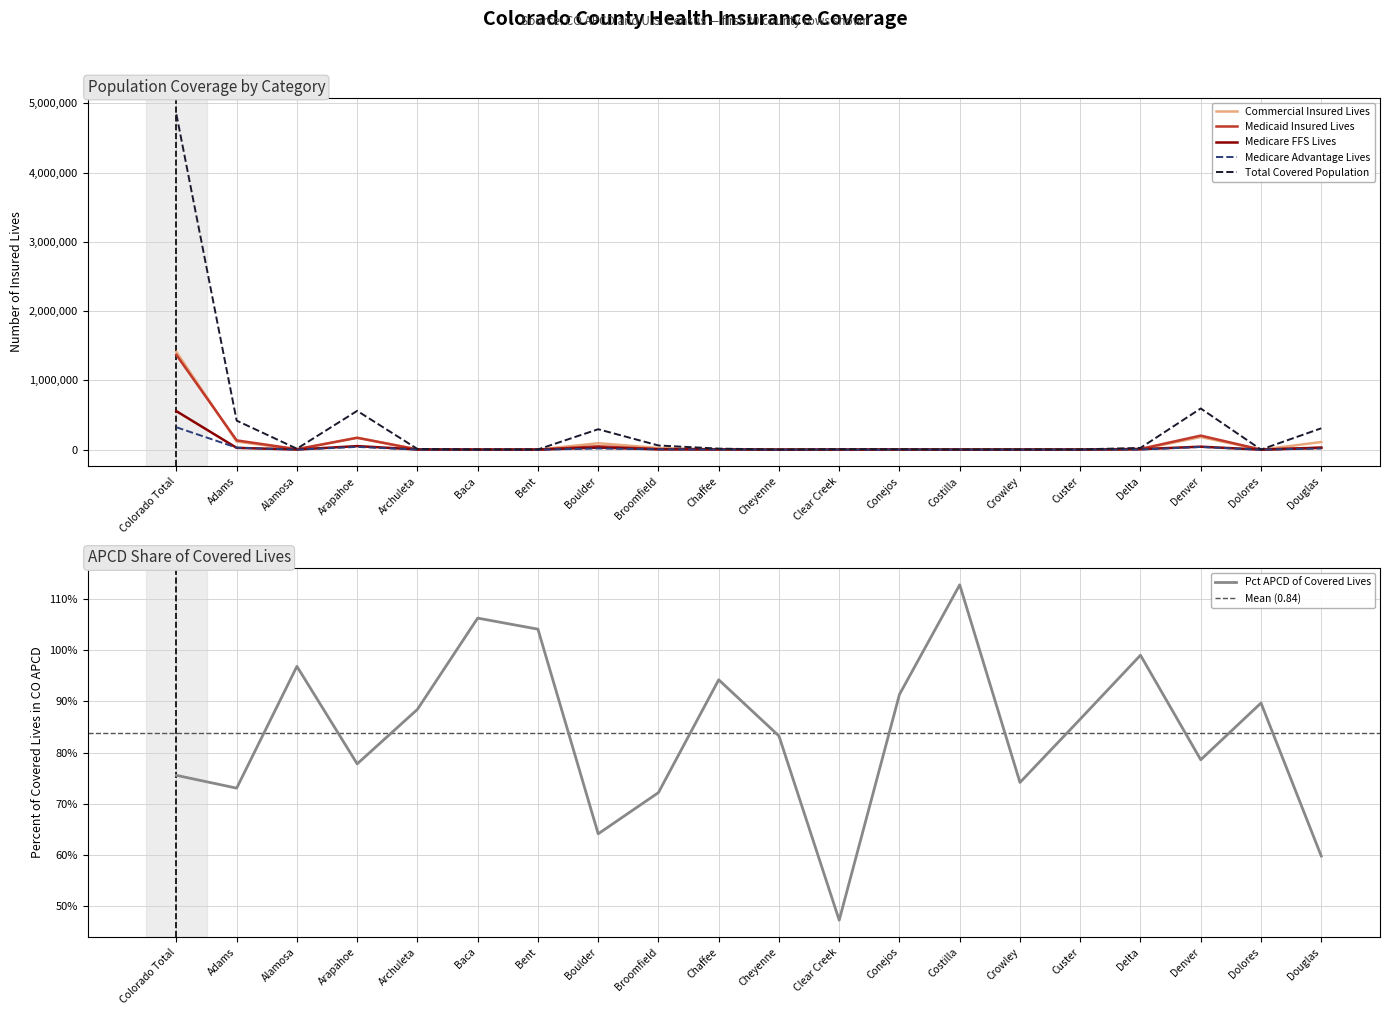

At which category does Medicare Advantage Lives reach its first local valley?

Alamosa